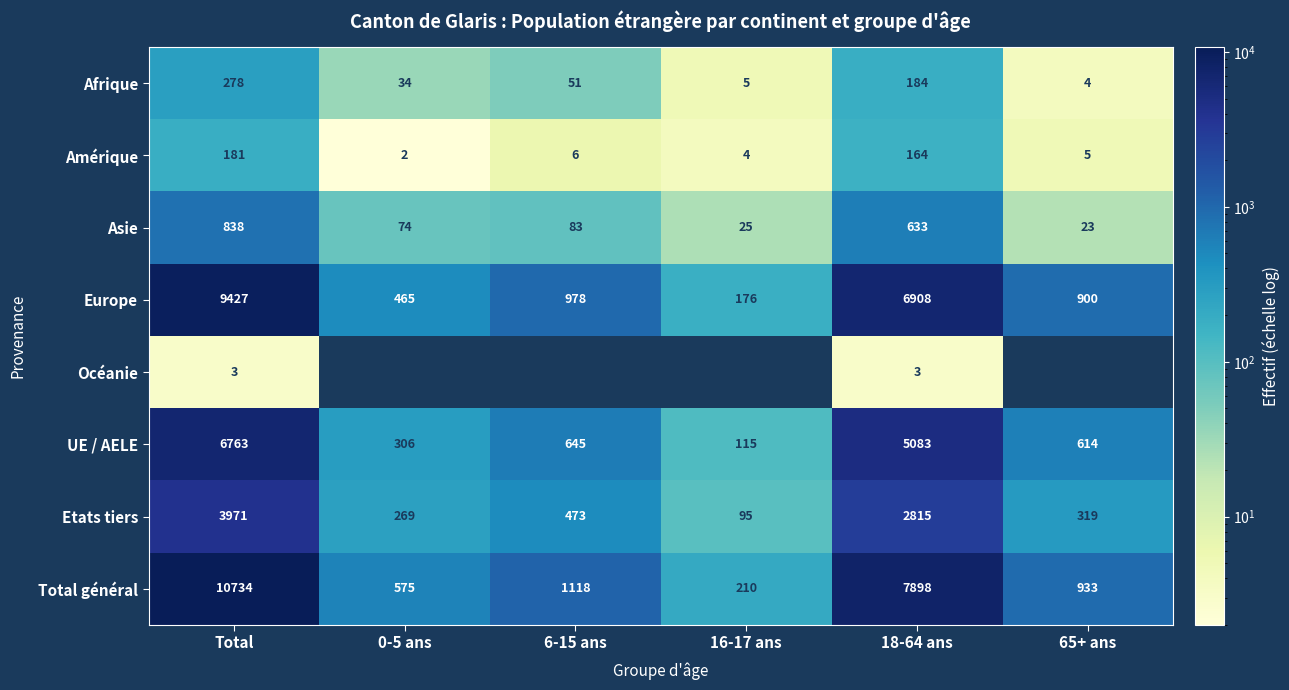

Is it true that Total général equals 575 at 0-5 ans?

True